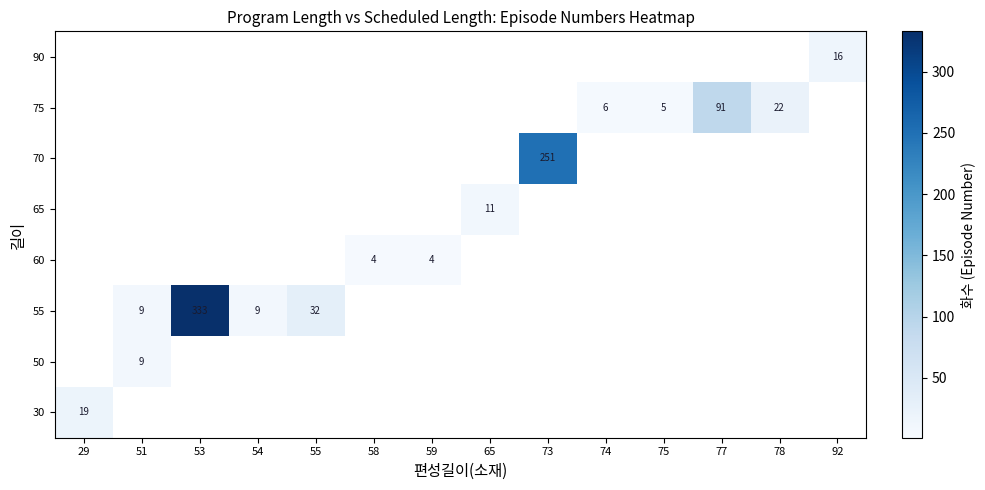

Is it true that 60 equals 4 at 58?

True